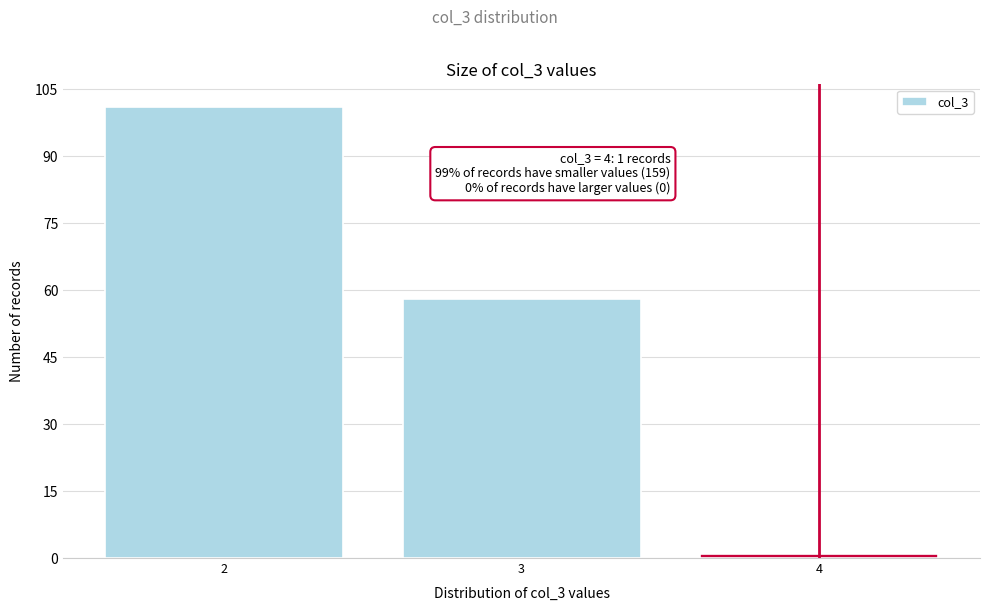

Reading left to right, list all the values displayed in this chart.

101	58	1